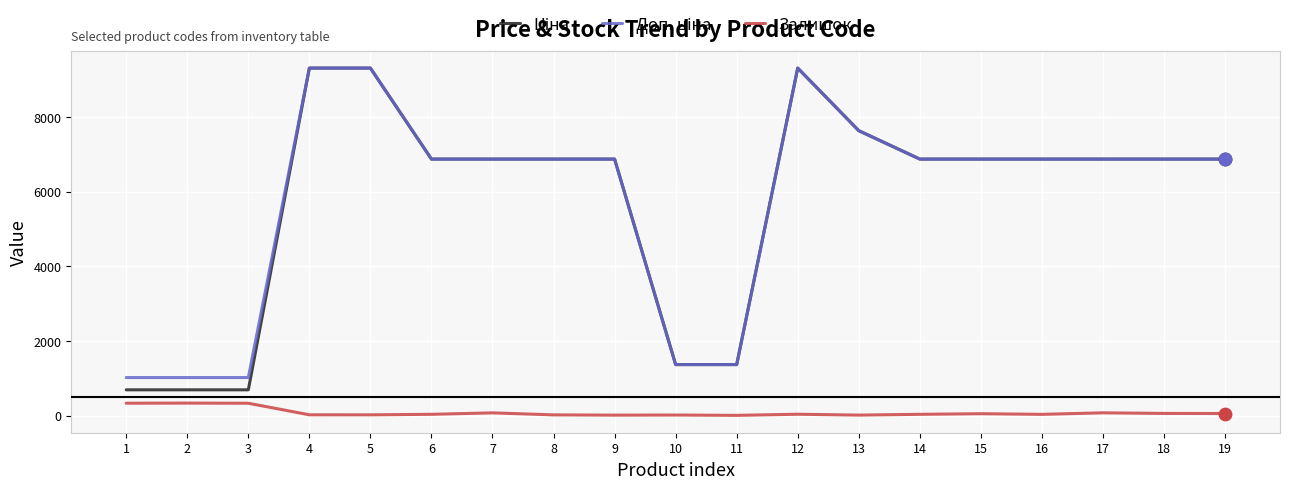

Does the chart have visible grid lines?

Yes